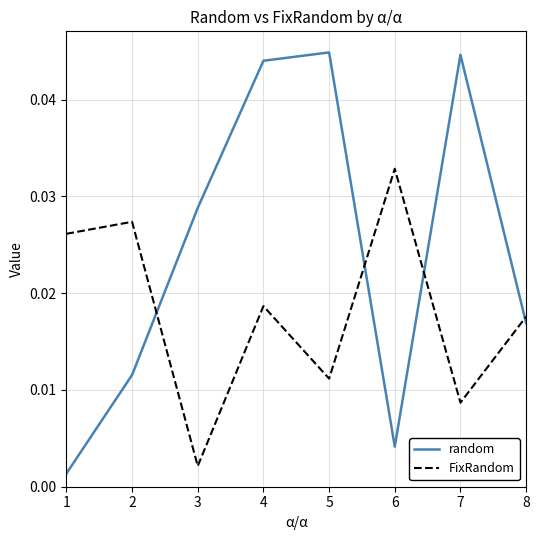

At how many categories does at least one series exceed 0?

8